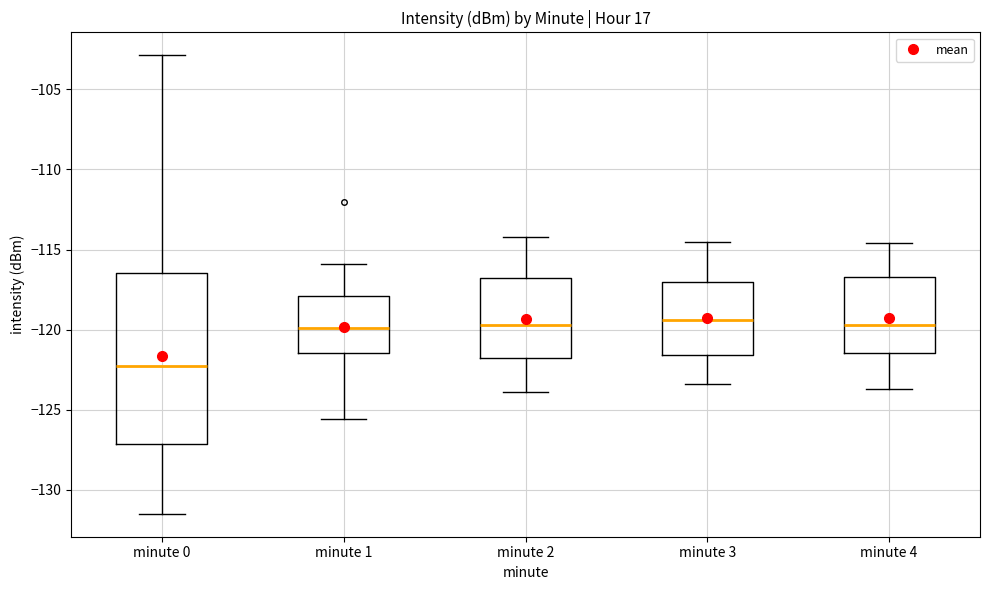

Reading left to right, transcribe this box plot: for each box, give where its median line is, the range the box spans, and where its two whiskers end, as read against the y-axis. The values are not printed on the chart, so give them approximately, as read against the axis.

minute 0: median -122.0, box -127.0 to -116.5, whiskers -131.5 to -103.0
minute 1: median -120.0, box -121.5 to -118.0, whiskers -125.5 to -116.0
minute 2: median -119.5, box -121.5 to -117.0, whiskers -124.0 to -114.0
minute 3: median -119.5, box -121.5 to -117.0, whiskers -123.5 to -114.5
minute 4: median -119.5, box -121.5 to -116.5, whiskers -123.5 to -114.5